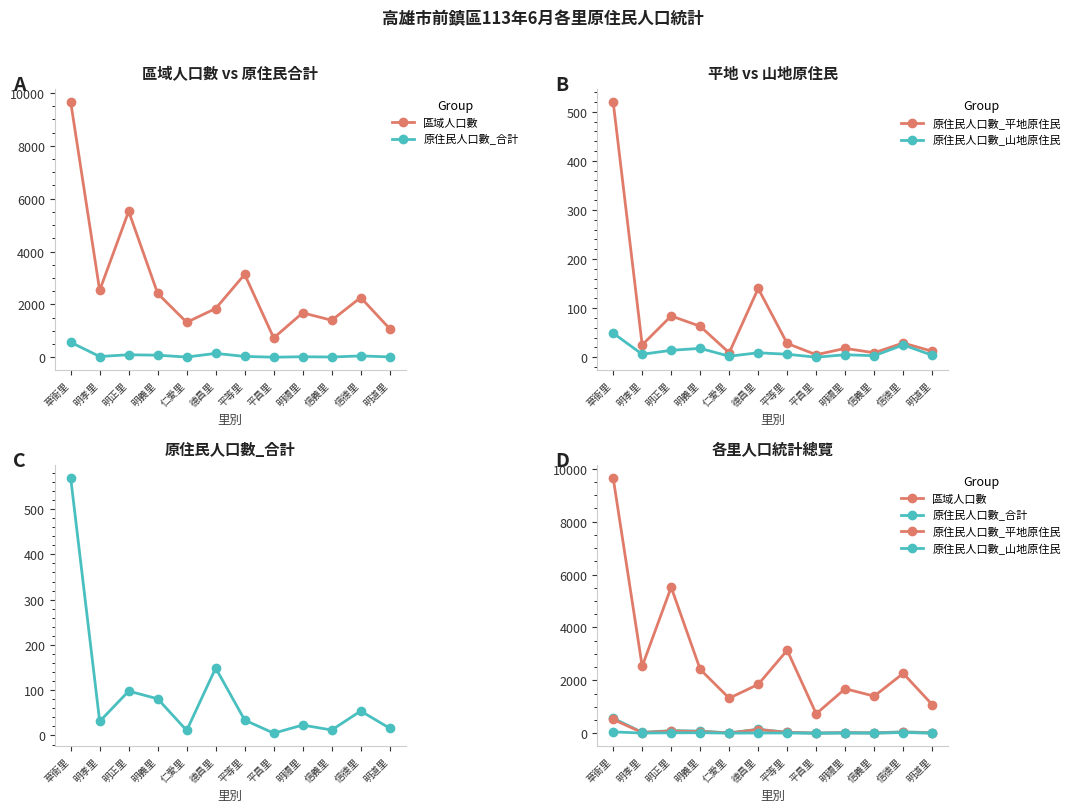

Reading right to left, transcribe all the data shown in this chart.

區域人口數: 1081	2262	1401	1683	734	3137	1846	1324	2415	5522	2531	9658
原住民人口數_合計: 16	54	12	23	5	34	149	11	81	98	31	569
原住民人口數_平地原住民: 12	29	9	18	5	28	140	9	63	84	25	520
原住民人口數_山地原住民: 4	25	3	5	0	6	9	2	18	14	6	49